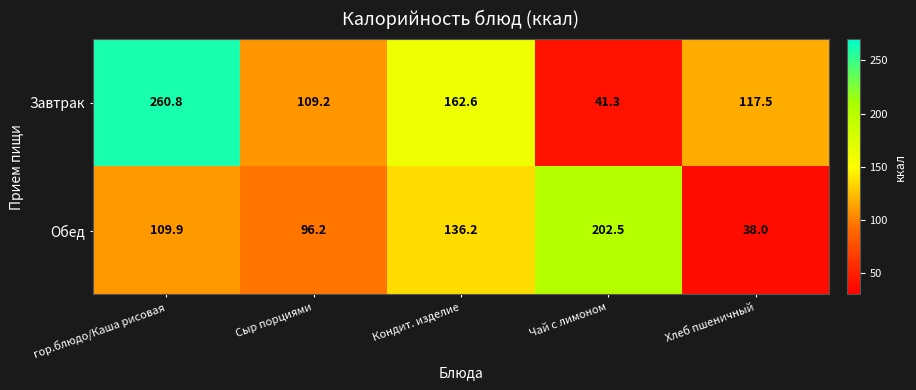

Is it true that Обед equals 38.0 at Хлеб пшеничный?

True